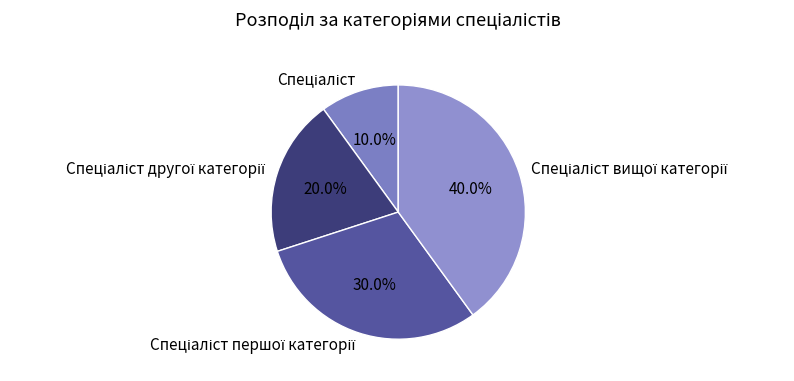

How many slices are in this pie chart?

4